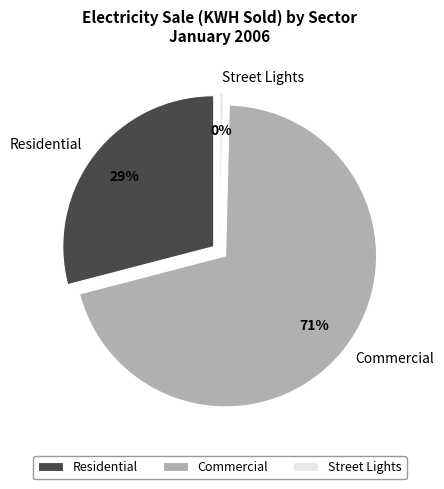

Does Residential account for over 50% of the chart?

No